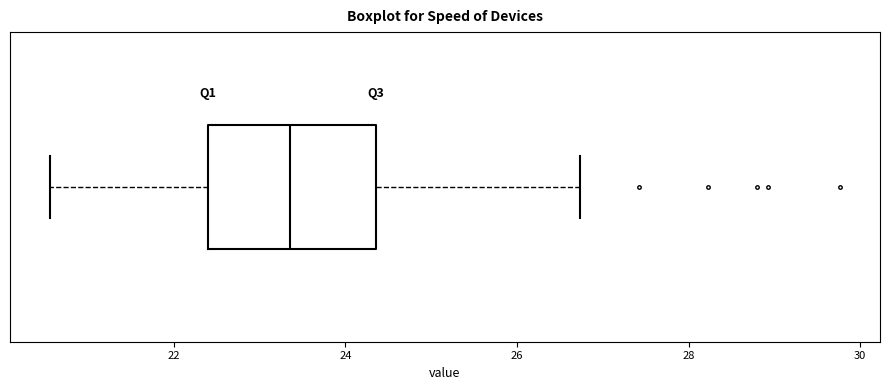

Read this box plot against the x-axis: the position of the median line, the range covered by the box, and the ends of both whiskers. The values are not printed on the chart, so give them approximately, as read against the axis.

median 23.4, box 22.4 to 24.4, whiskers 20.6 to 26.8